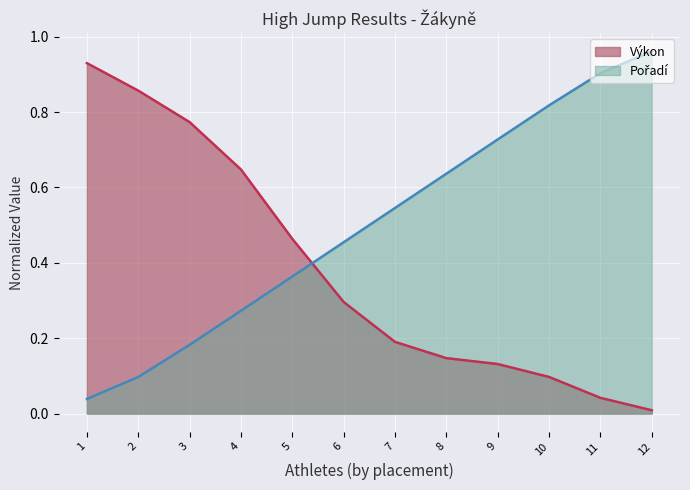

How many categories are shown in the chart?

12